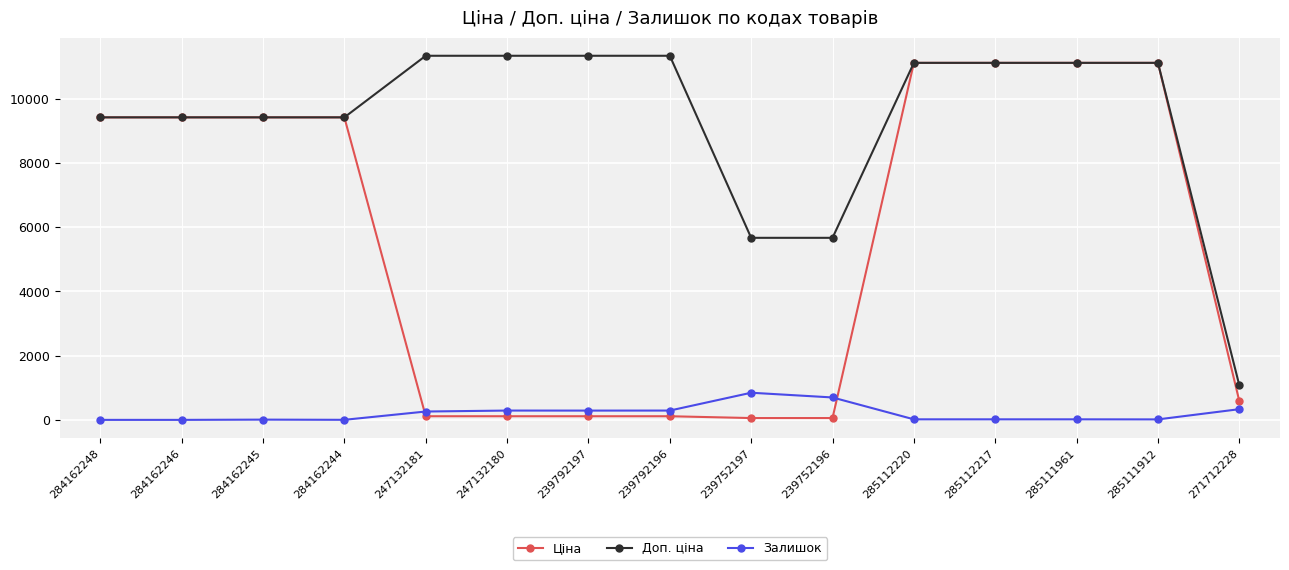

What are all the series names shown in the legend?

Ціна, Доп. ціна, Залишок